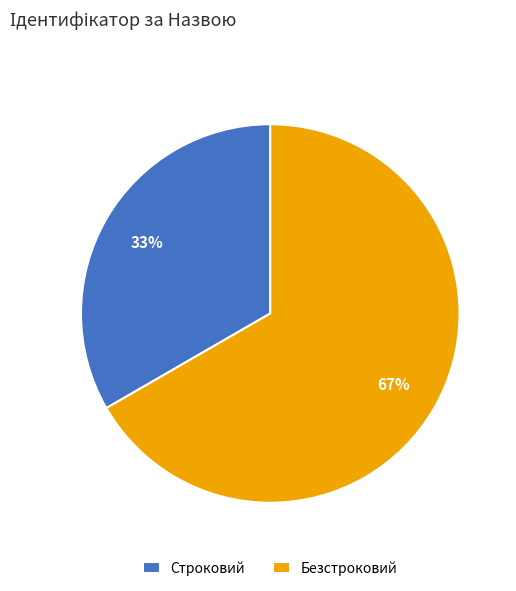

What is the largest slice in the pie chart?

Безстроковий